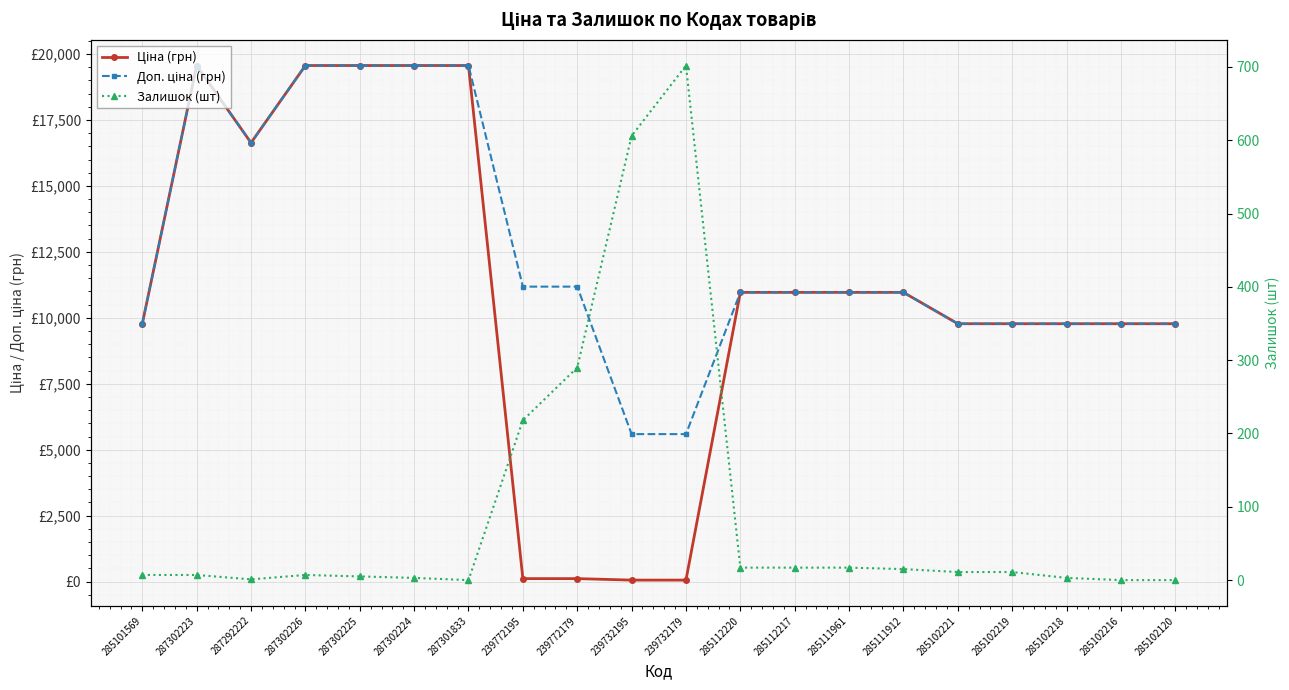

What are all the series names shown in the legend?

Ціна (грн), Доп. ціна (грн), Залишок (шт)